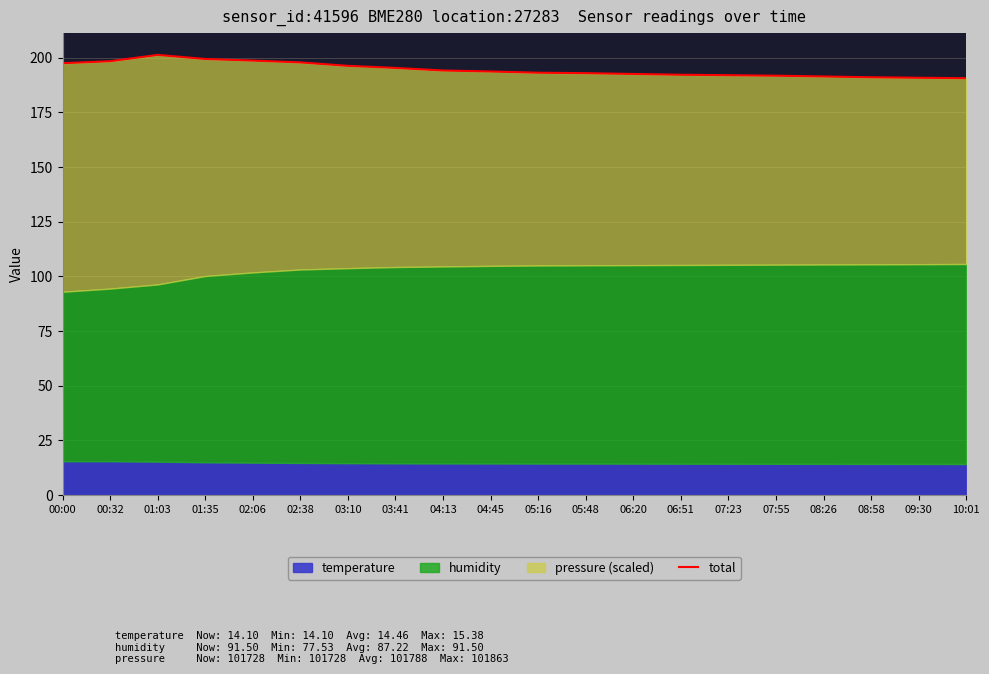

Rank the categories by value from highest to lowest.

01:03, 01:35, 02:06, 00:32, 02:38, 00:00, 03:10, 03:41, 04:13, 04:45, 05:16, 05:48, 06:20, 06:51, 07:23, 07:55, 08:26, 08:58, 09:30, 10:01